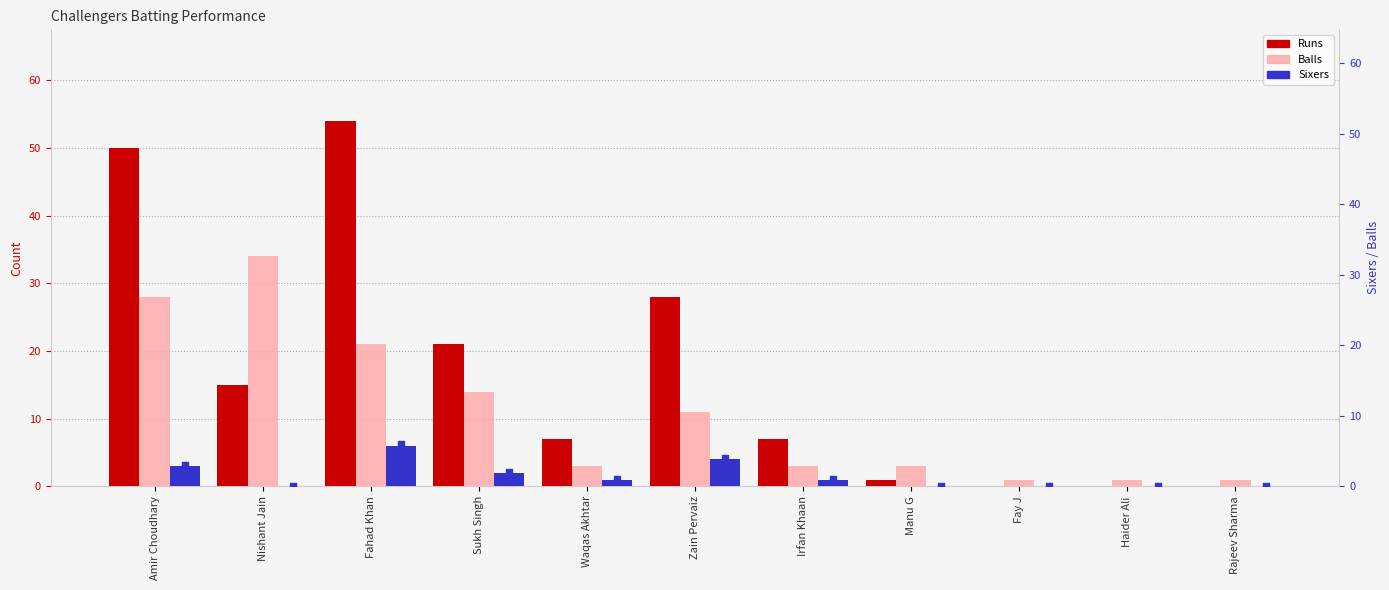

Which series has the largest total across all categories?

Runs